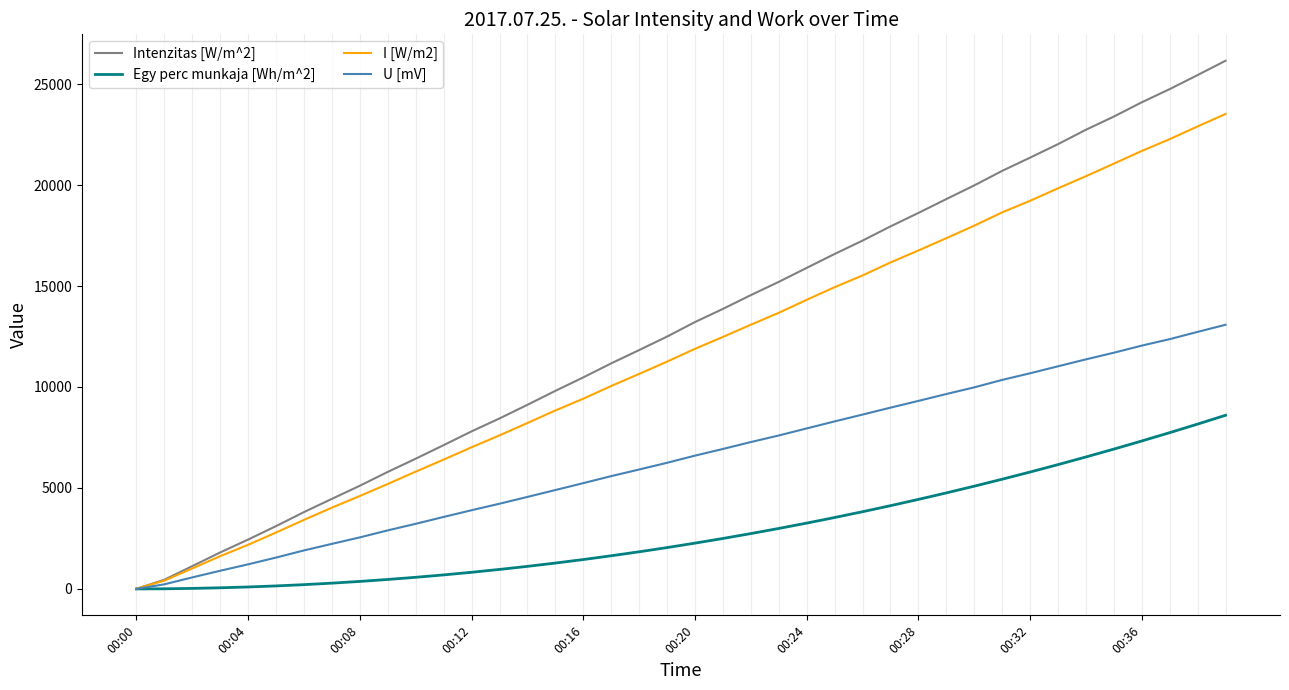

Which series has the largest range (max minus min)?

Intenzitas [W/m^2]